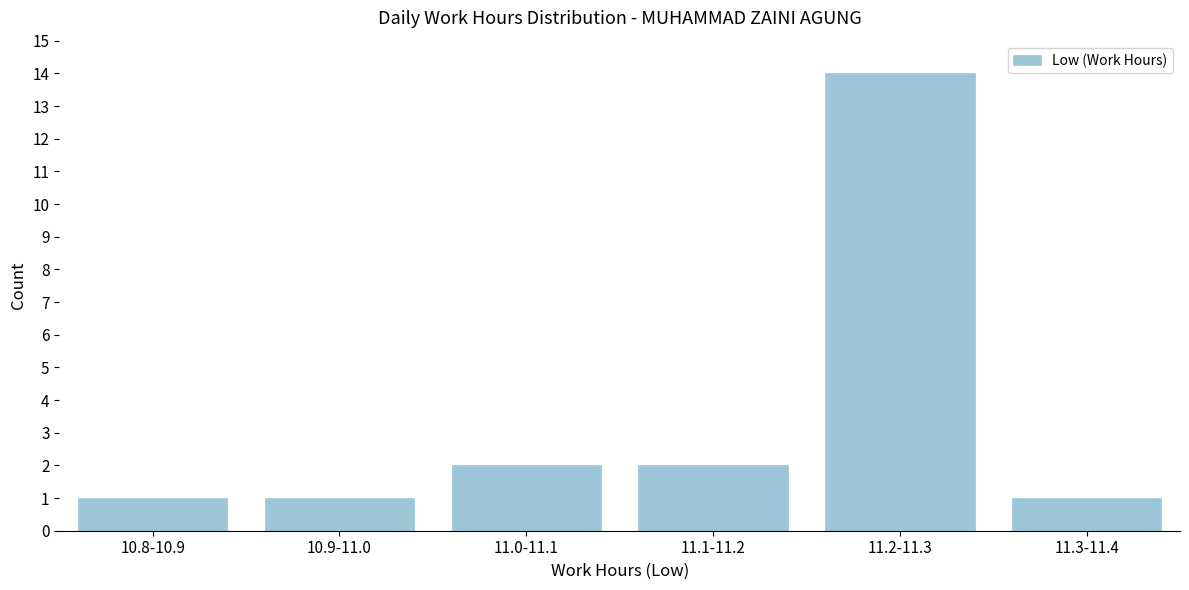

Reading left to right, transcribe all the data shown in this chart.

1	1	2	2	14	1